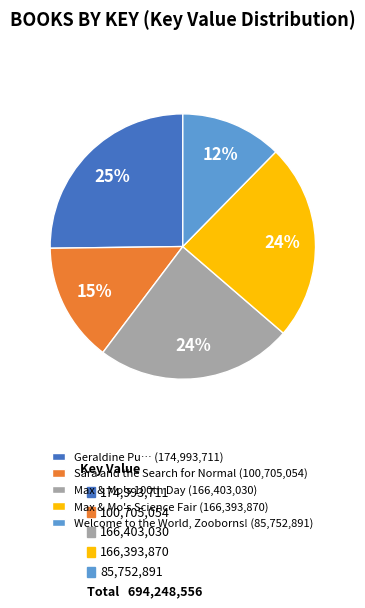

What is the largest slice in the pie chart?

Geraldine Pu… (174,993,711)